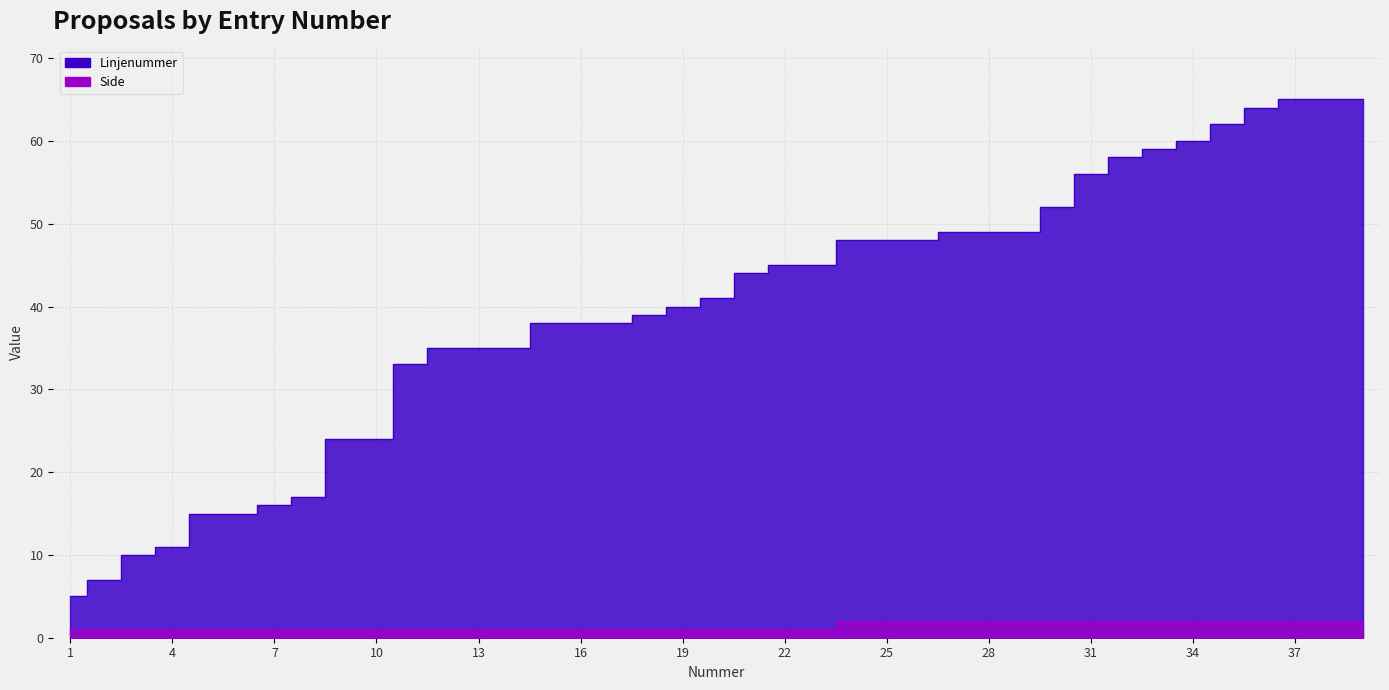

What is the difference between the maximum and minimum values in the Side series?

1